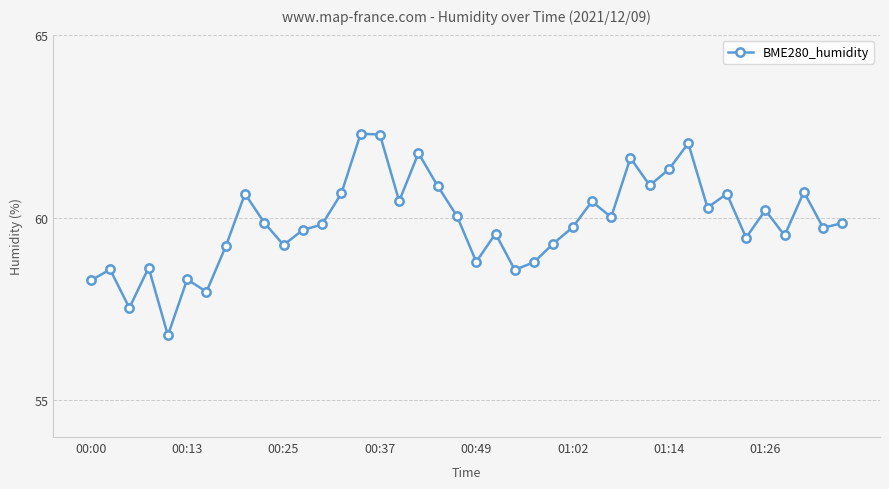

What is the difference between the maximum and minimum values?

5.5